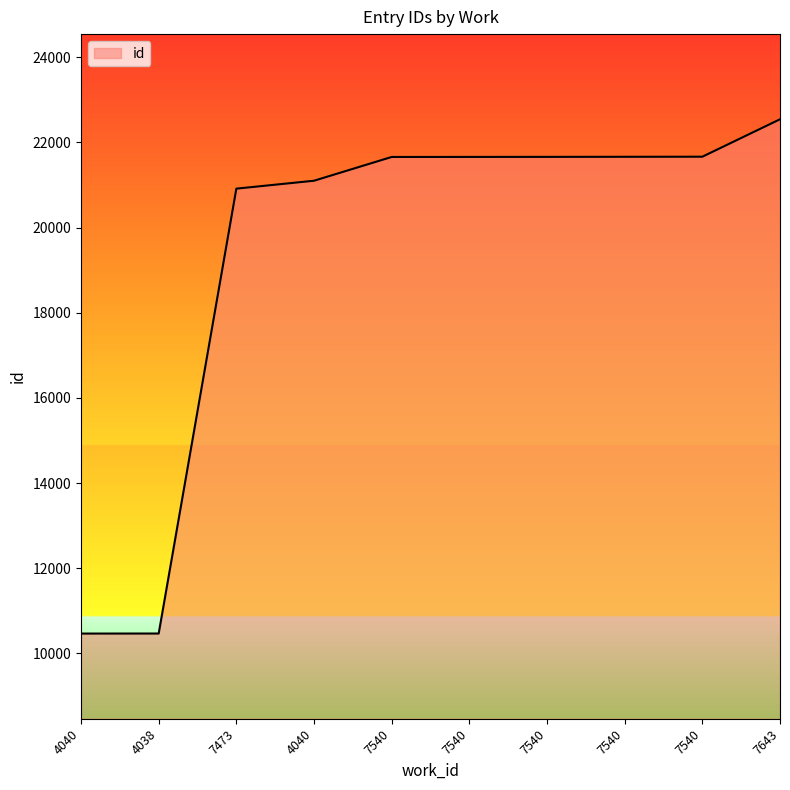

How many lines are shown in the chart?

1